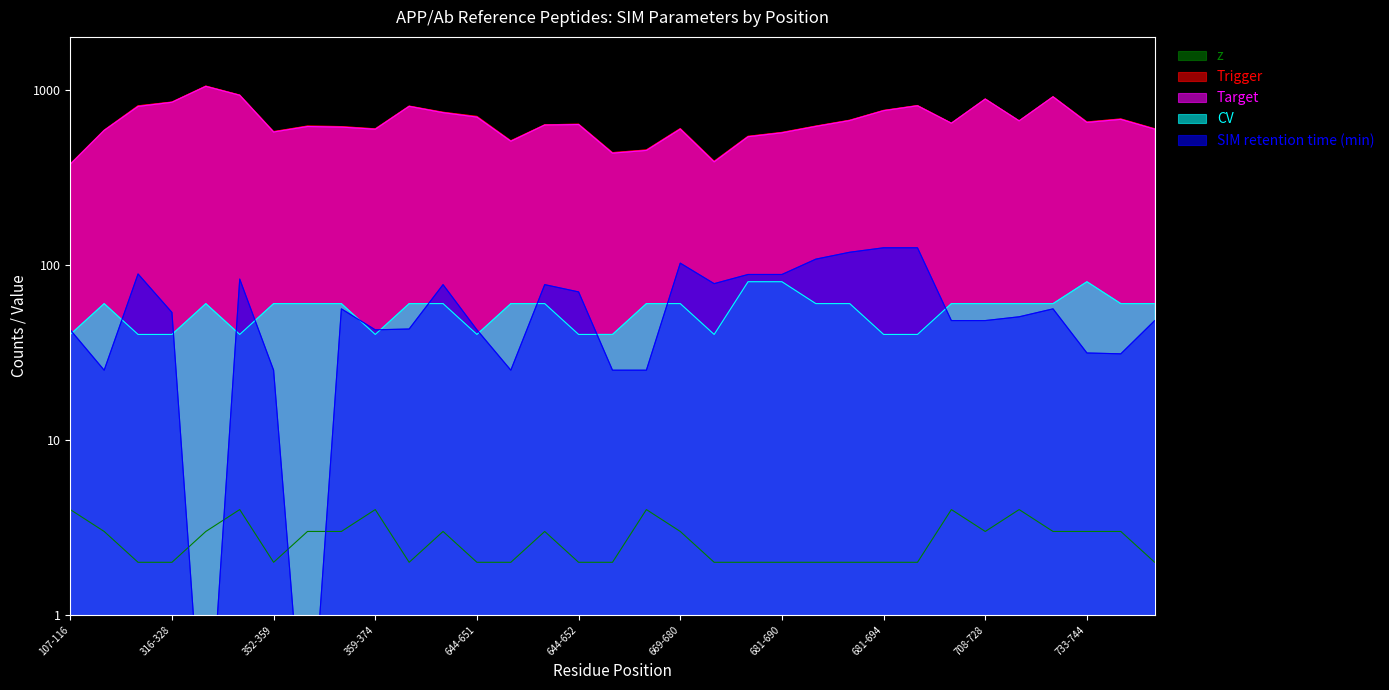

Where is the first local minimum for Target?

352-359